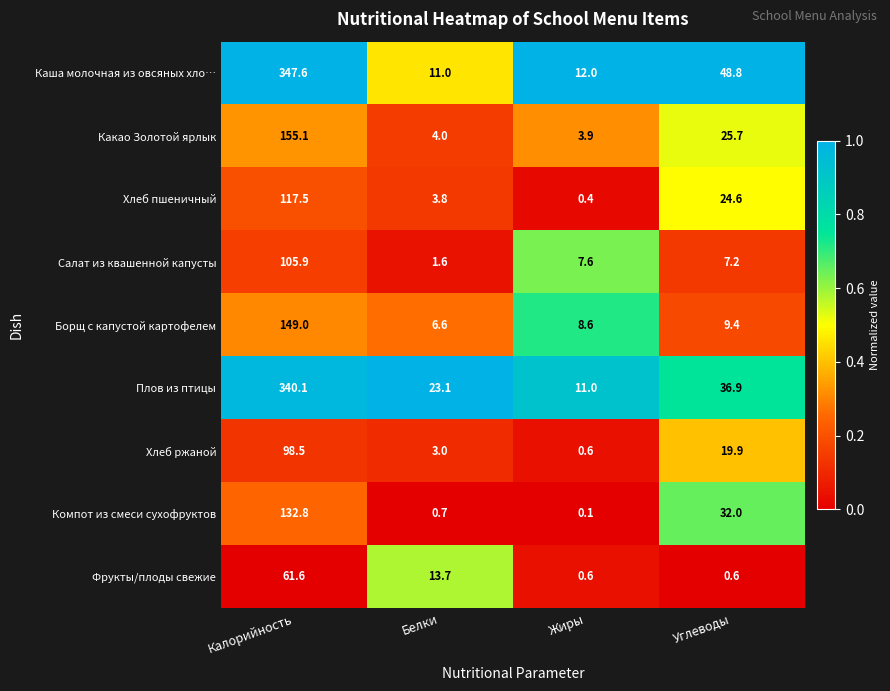

At which label is Какао Золотой ярлык closest to 79?

Углеводы